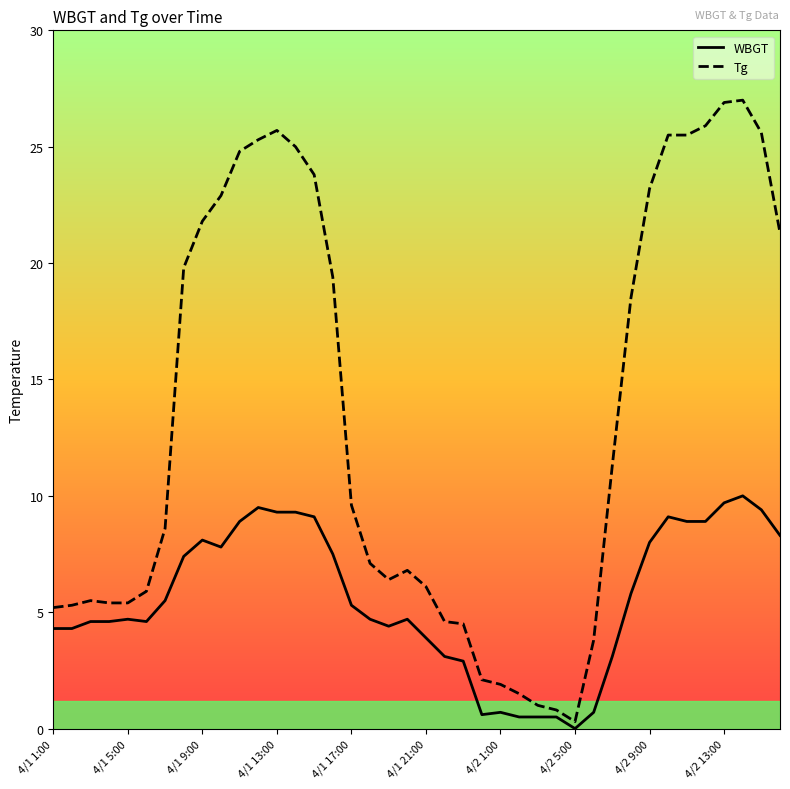

Which series has the largest total across all categories?

Tg